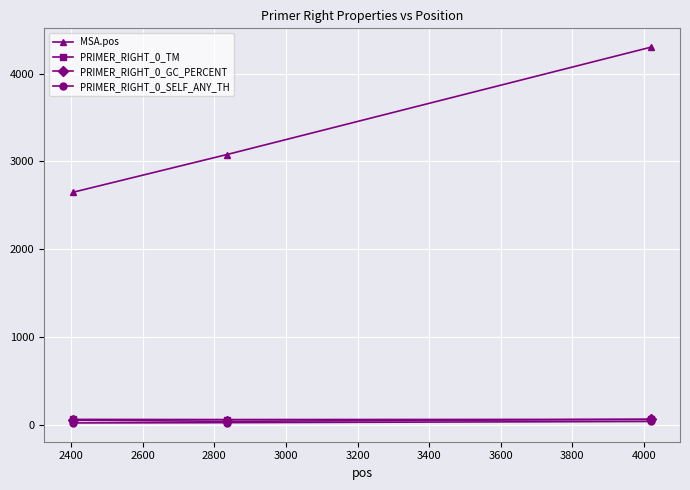

What is the greatest value displayed?

4301.0